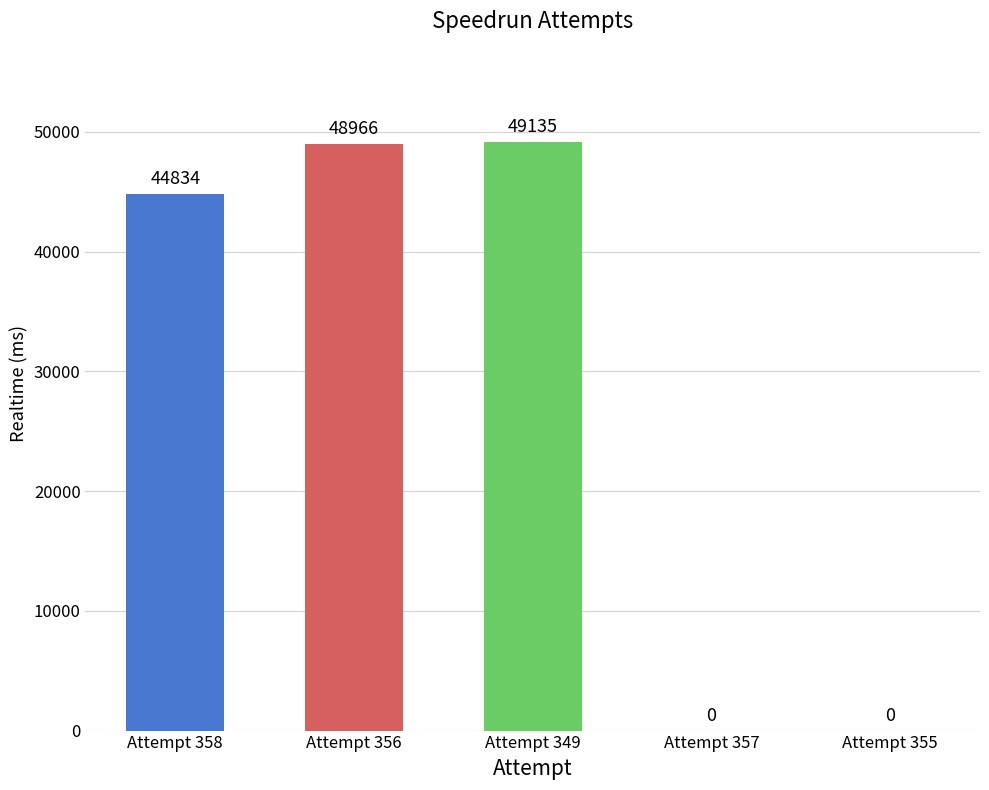

Between Attempt 349 and Attempt 356, which is larger?

Attempt 349